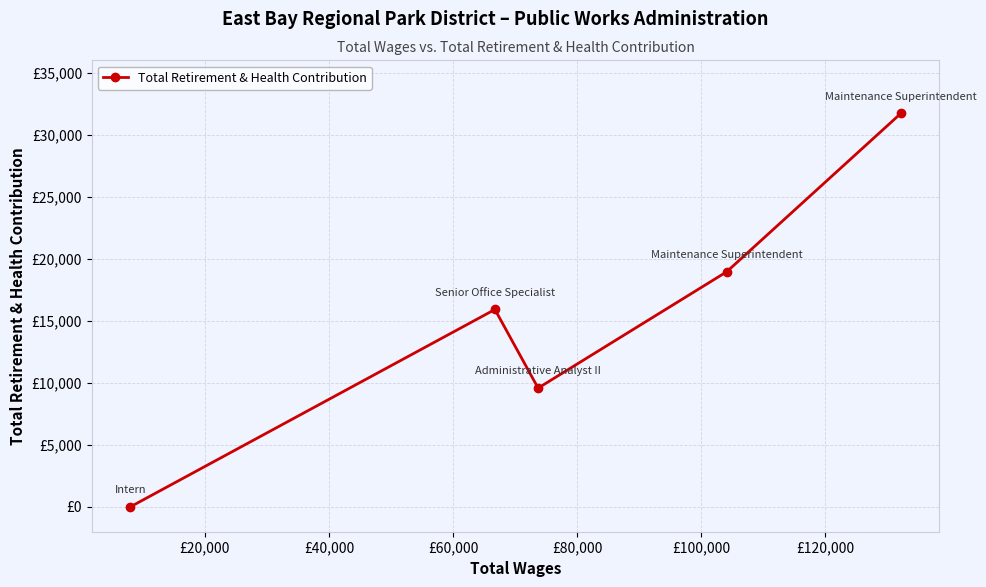

What is the average value?

15234